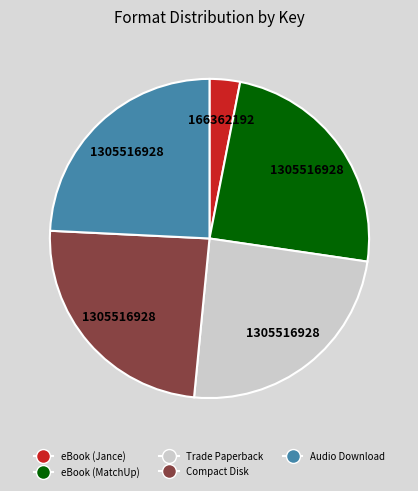

True or false: eBook (Jance) accounts for 3% of the total.

True